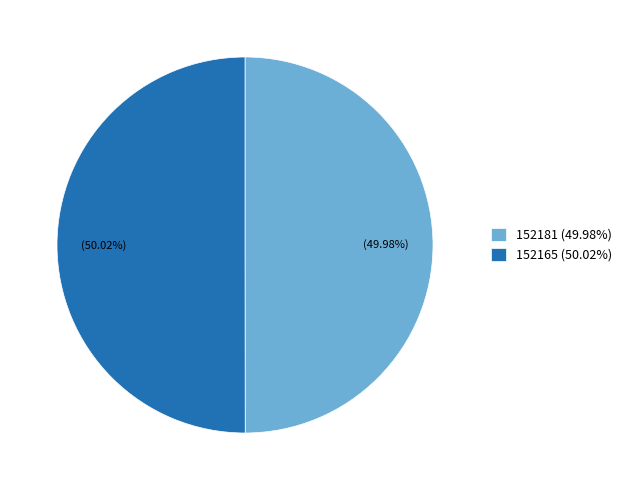

Is it true that 152165 is 85% of the pie?

False